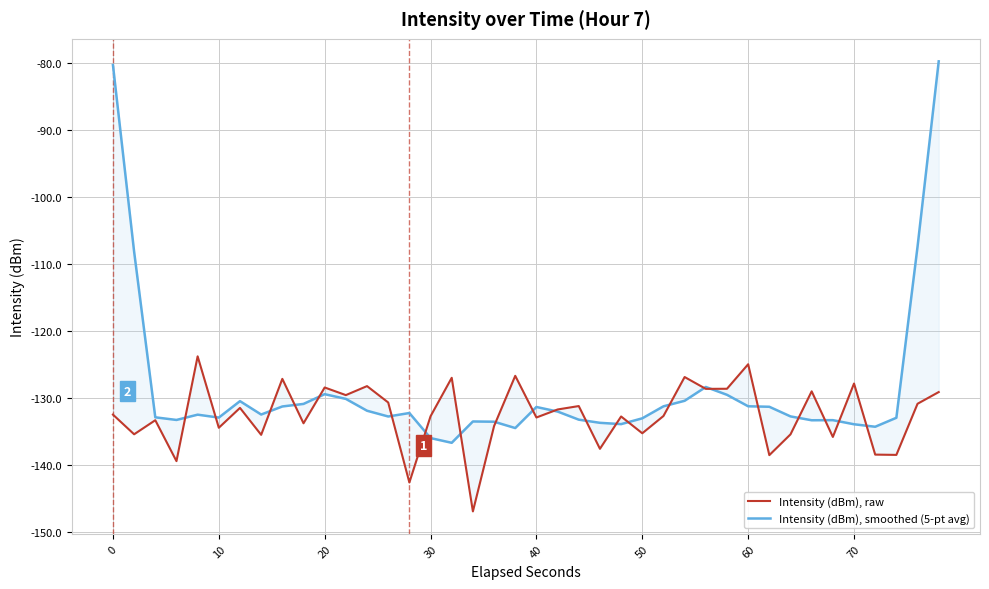

True or false: Intensity (dBm), smoothed (5-pt avg) has more than 2 points higher than both neighbors.

True